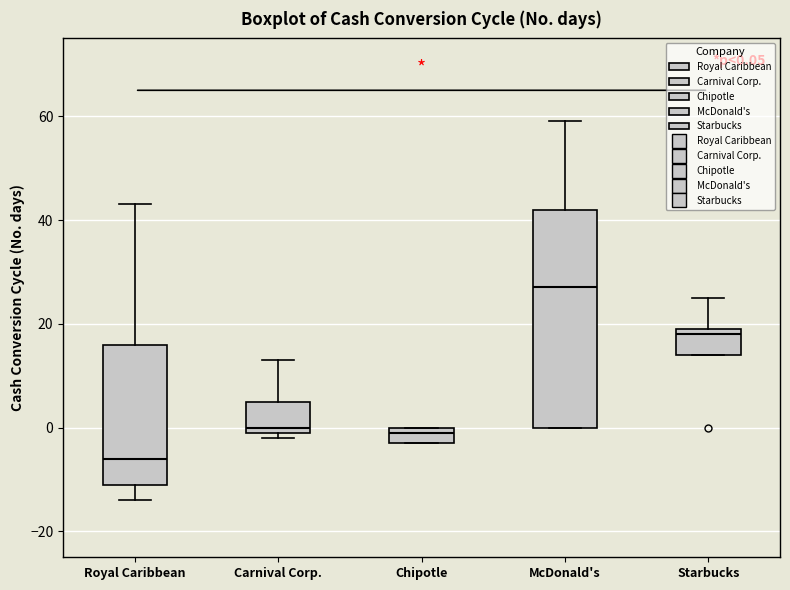

Which box's median line is the lowest?

Royal Caribbean